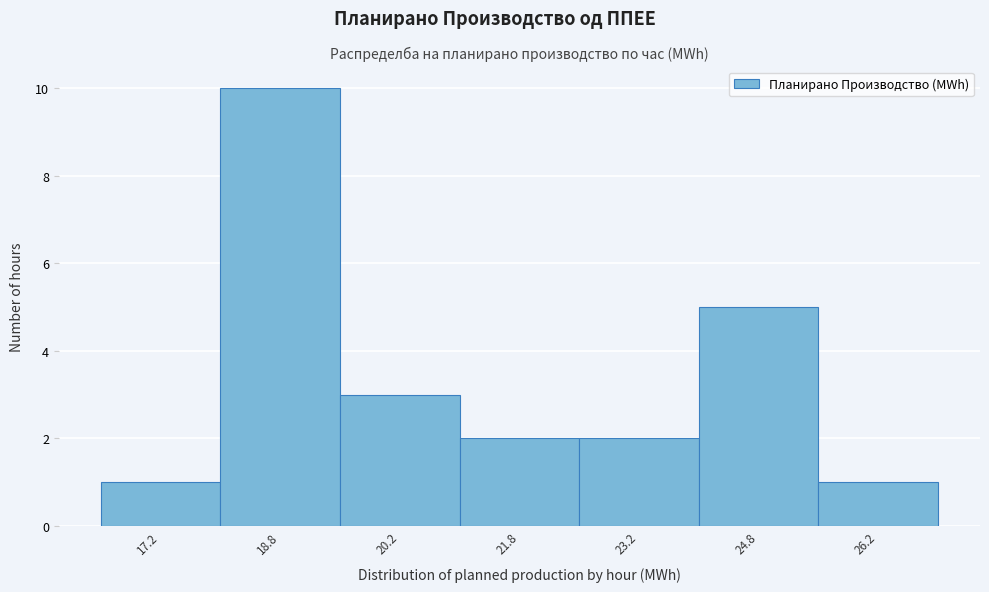

Over which range of the x-axis is the bar tallest?

18.0 to 19.5